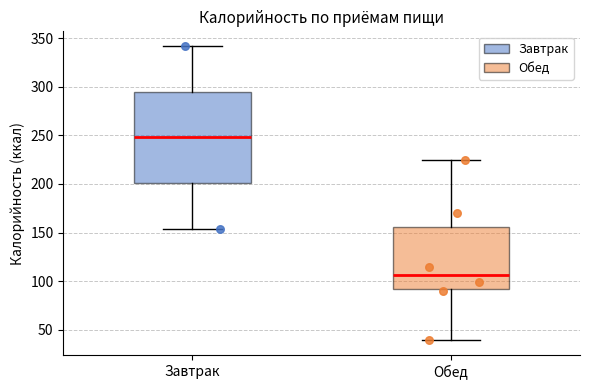

Which box has the highest median line?

Завтрак